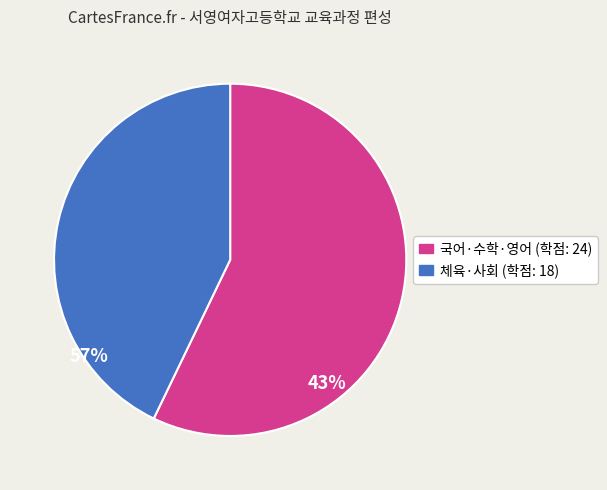

Is there a majority slice in this chart?

Yes